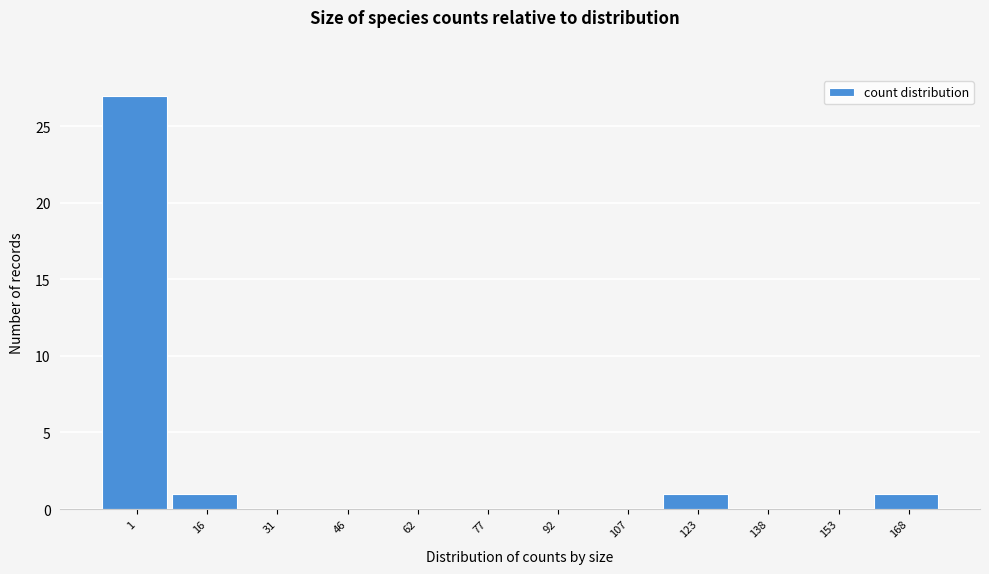

Reading left to right, what are all the values shown in this chart?

1=27	16=1	31=0	46=0	62=0	77=0	92=0	107=0	123=1	138=0	153=0	168=1